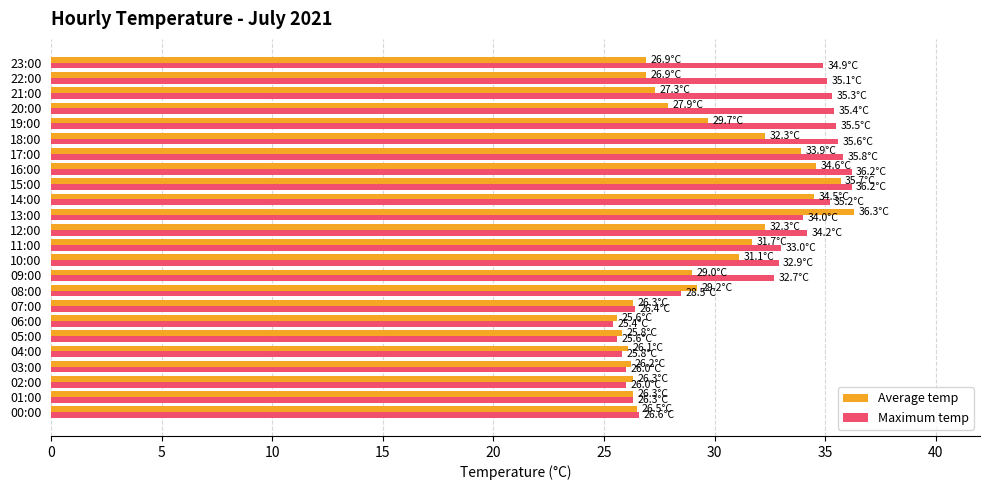

What is the minimum value shown in the chart?

25.4